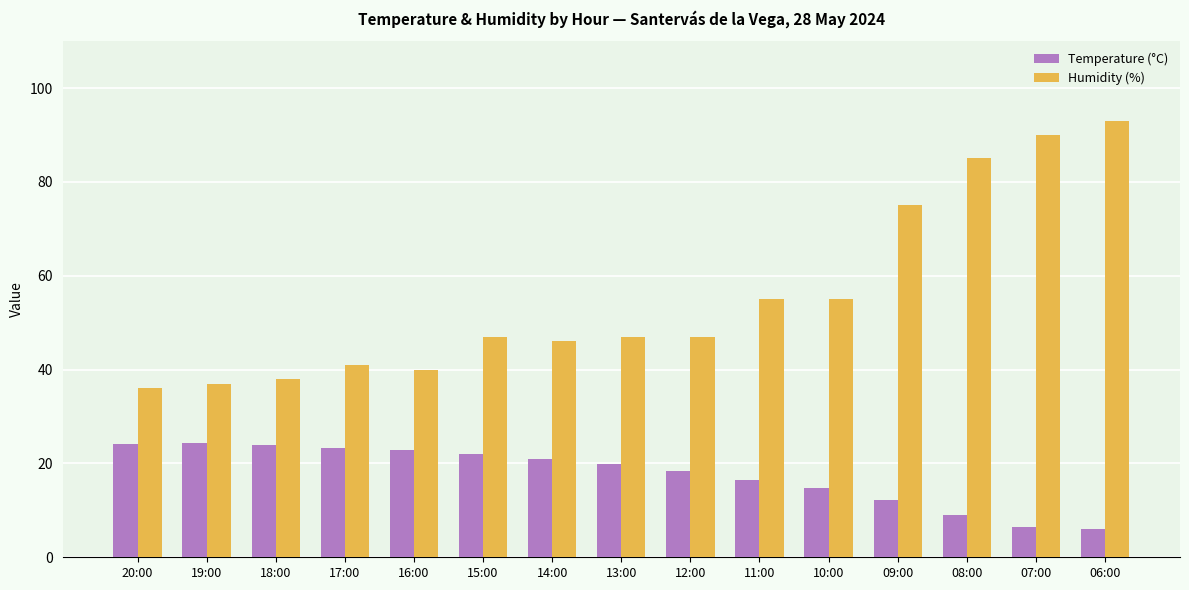

Which series has the largest range (max minus min)?

Humidity (%)